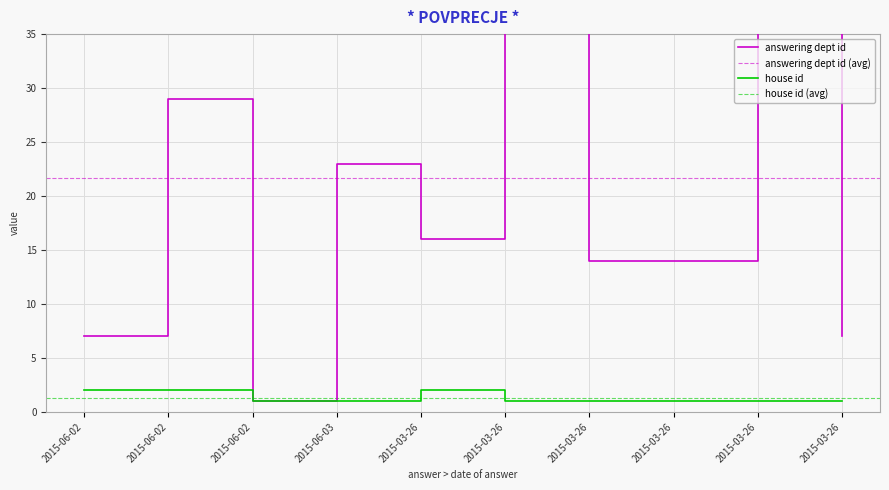

Reading right to left, transcribe all the data shown in this chart.

answering dept id: 2015-03-26=7	2015-03-26=53	2015-03-26=14	2015-03-26=14	2015-03-26=53	2015-03-26=16	2015-06-03=23	2015-06-02=1	2015-06-02=29	2015-06-02=7
house id: 2015-03-26=1	2015-03-26=1	2015-03-26=1	2015-03-26=1	2015-03-26=1	2015-03-26=2	2015-06-03=1	2015-06-02=1	2015-06-02=2	2015-06-02=2